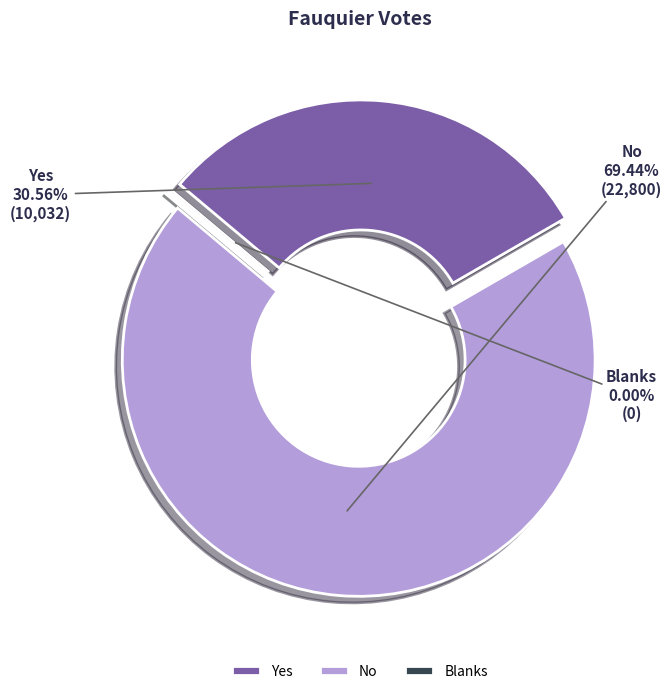

Is it true that Yes is 17% of the pie?

False